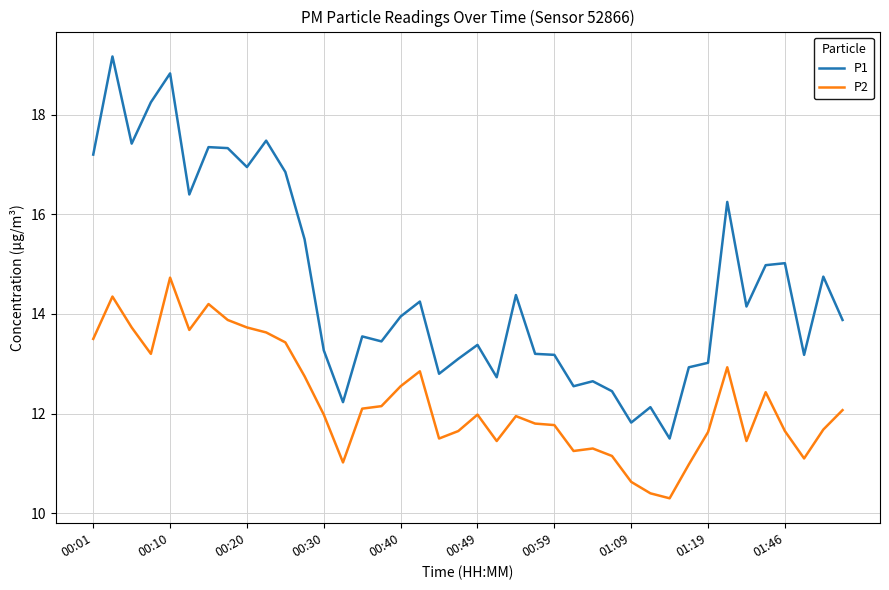

What is the highest value of the P1 series?

19.2